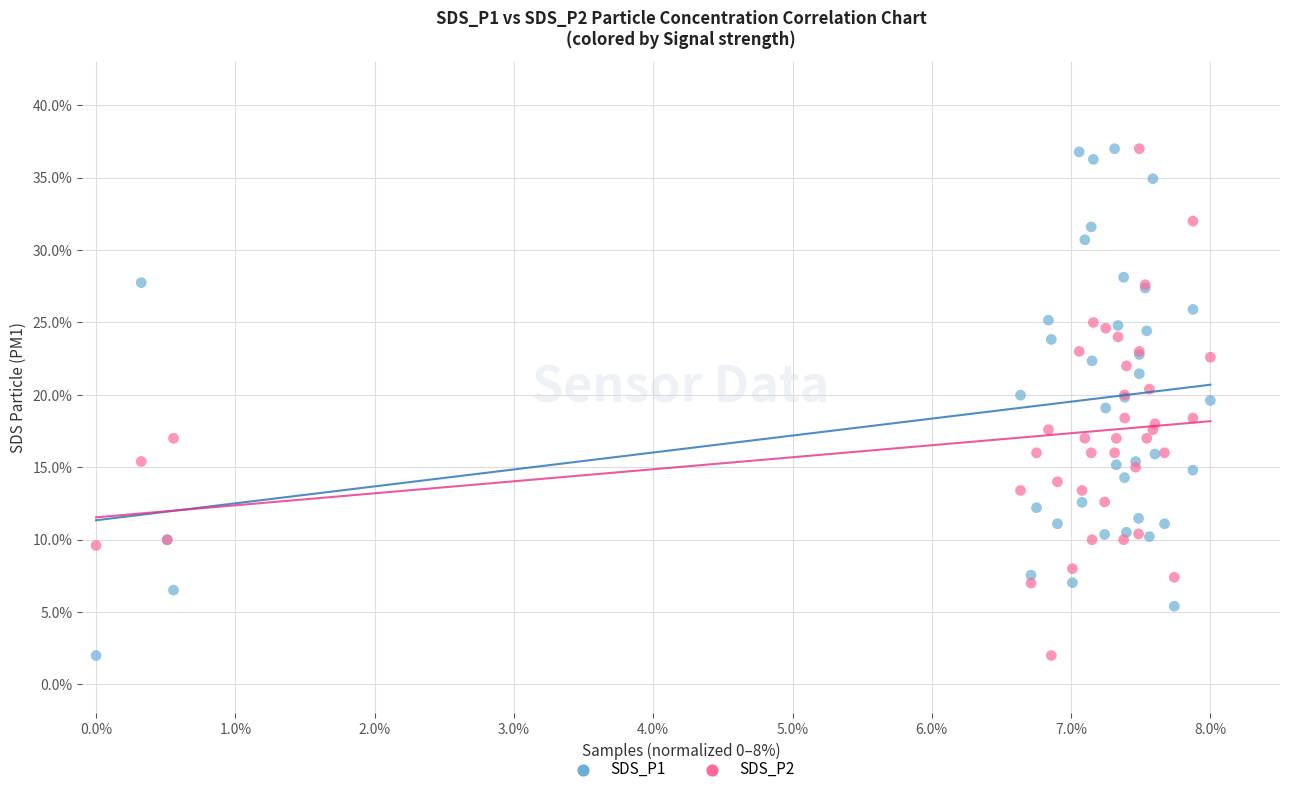

What is the X range (max minus min) for the scatter plot?

8.0